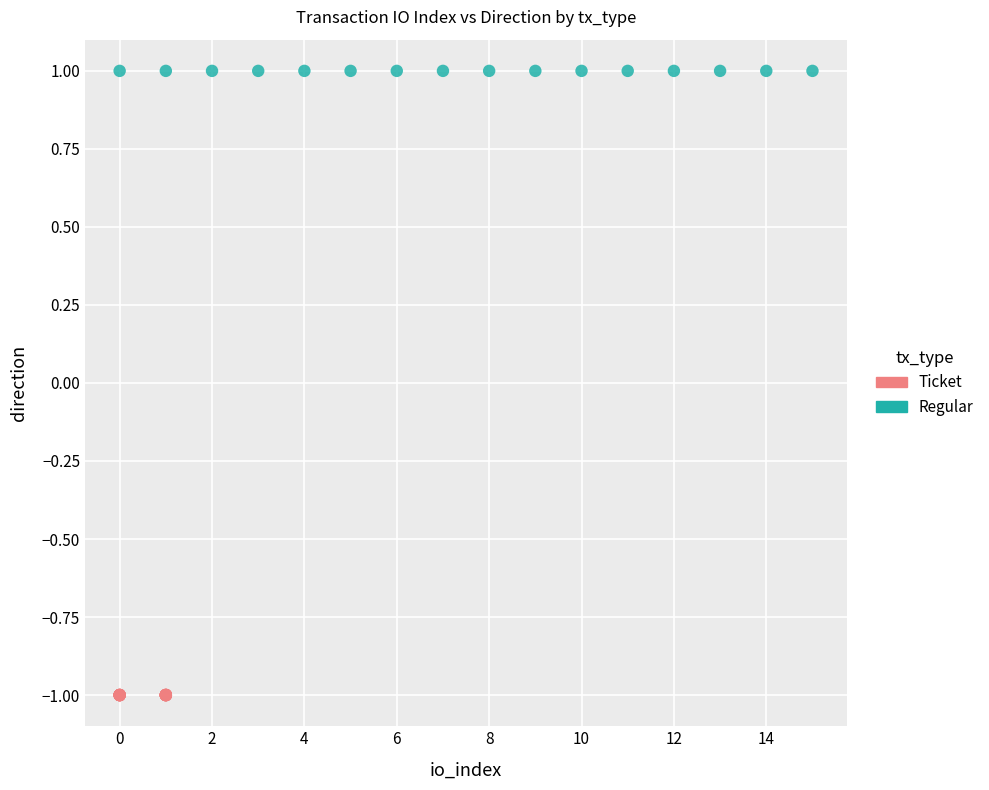

Which series reaches the maximum Y coordinate?

Regular